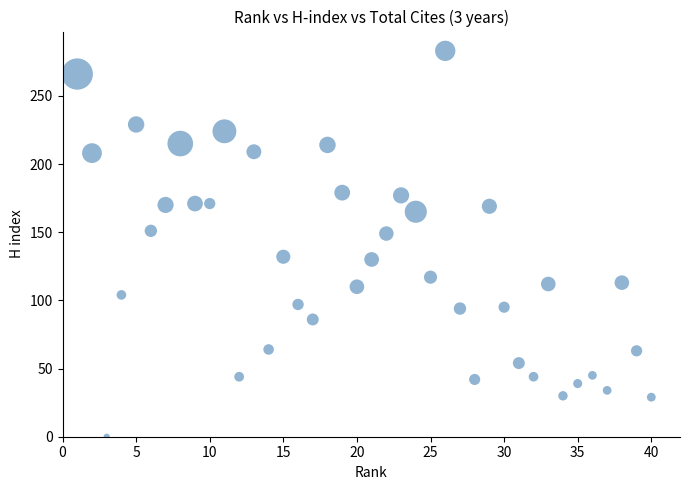

What is the range of X values (max minus min)?

39